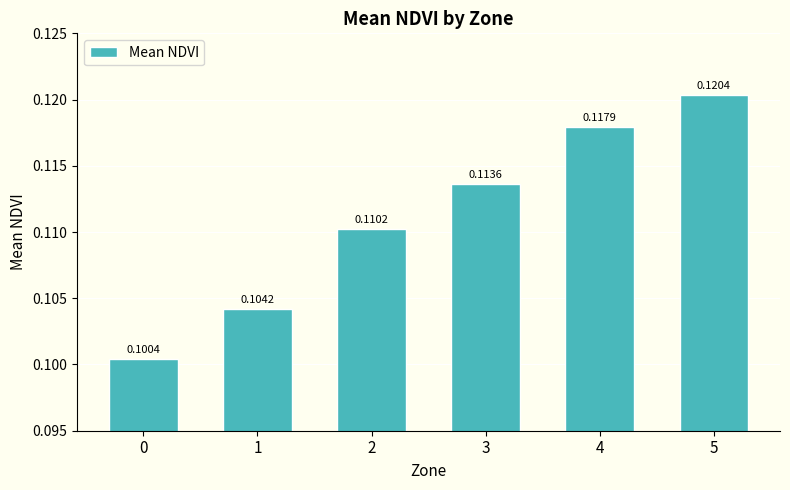

Between 4 and 3, which is larger?

4